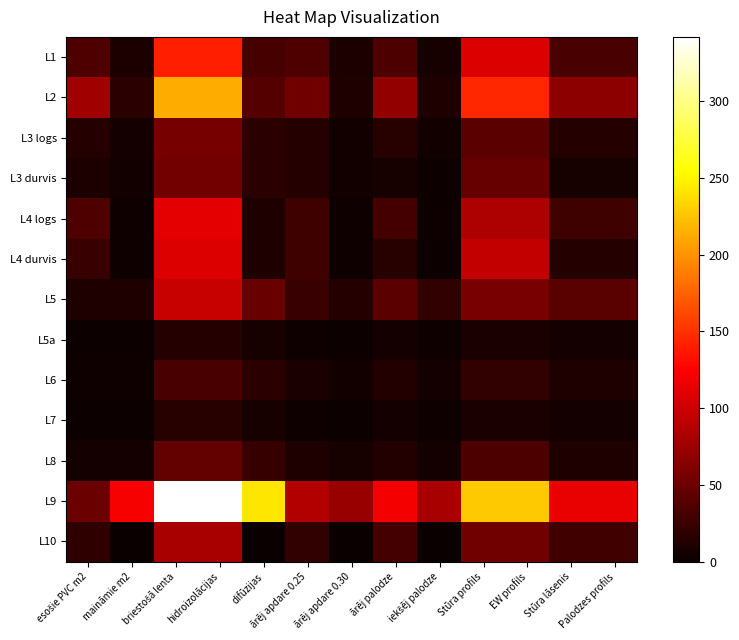

List the series in order of their peak value, lowest first.

L5a, L7, L6, L8, L3 durvis, L3 logs, L10, L5, L4 durvis, L4 logs, L1, L2, L9